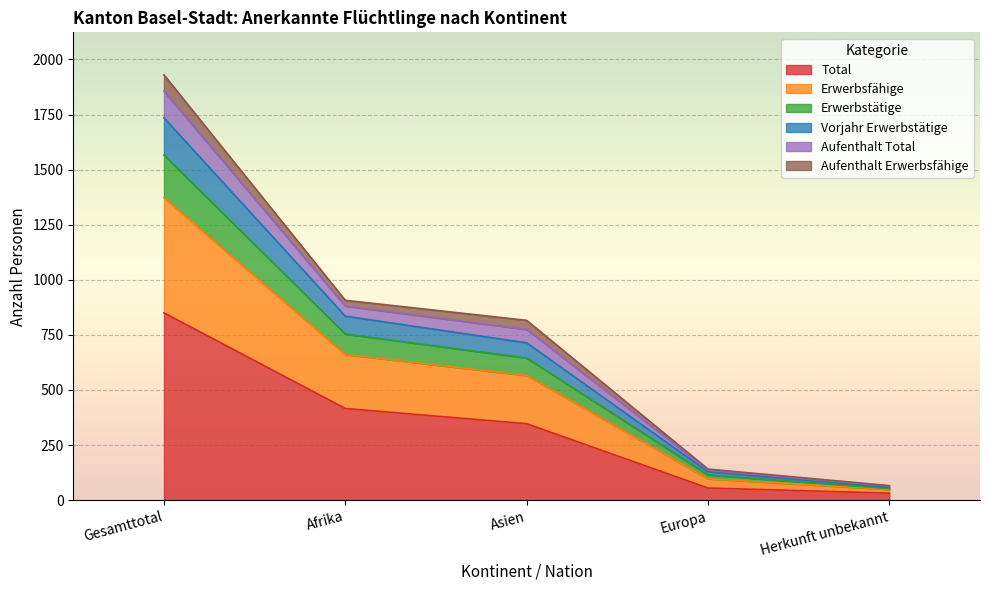

Where does the Aufenthalt Total series first go above 775?

Gesamttotal